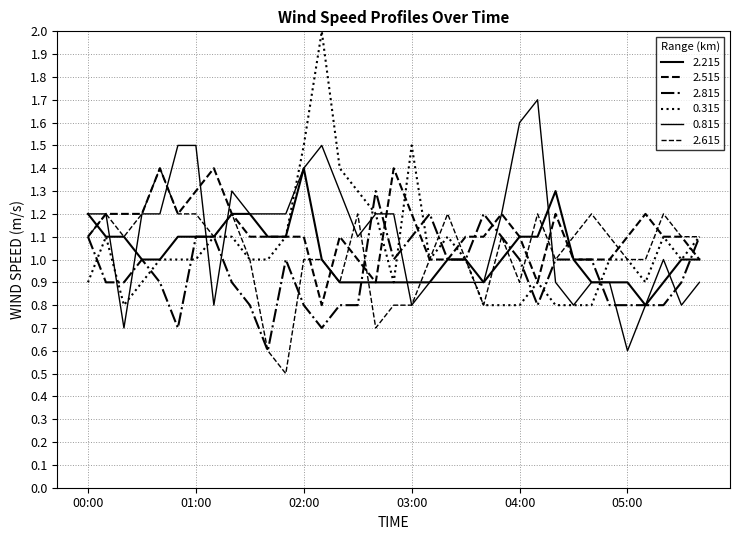

Where is the first local minimum for 2.515?

2009/09/30 00:50